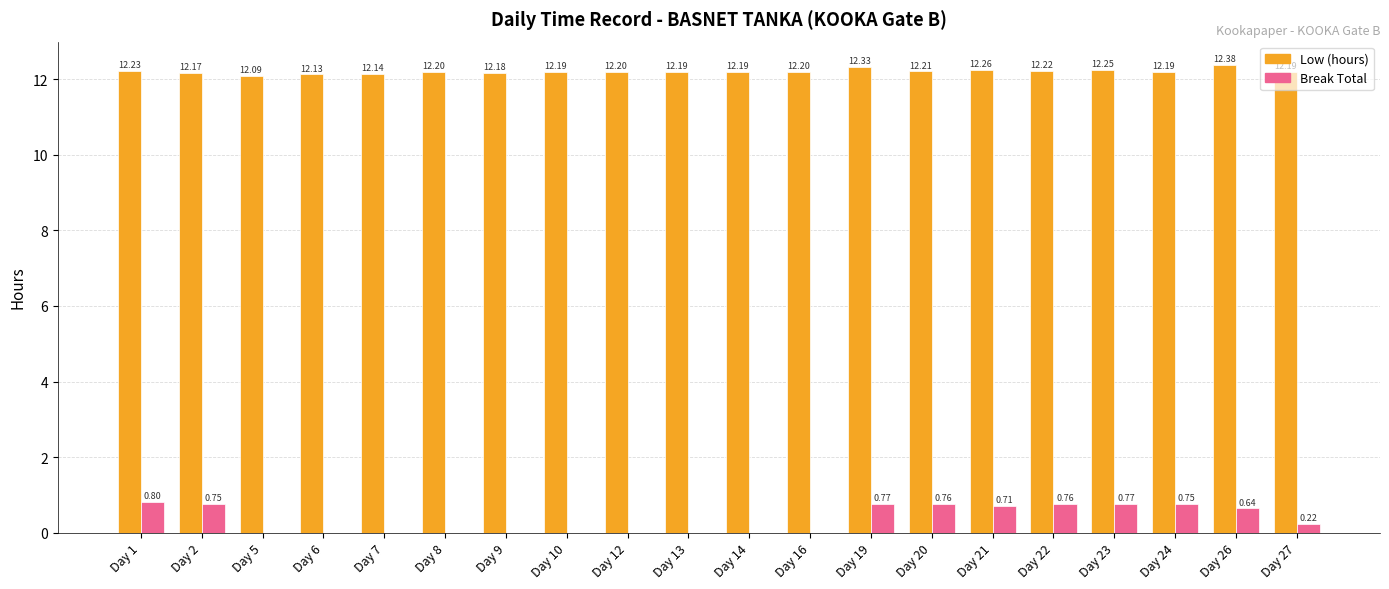

Does the chart contain stacked bars?

No